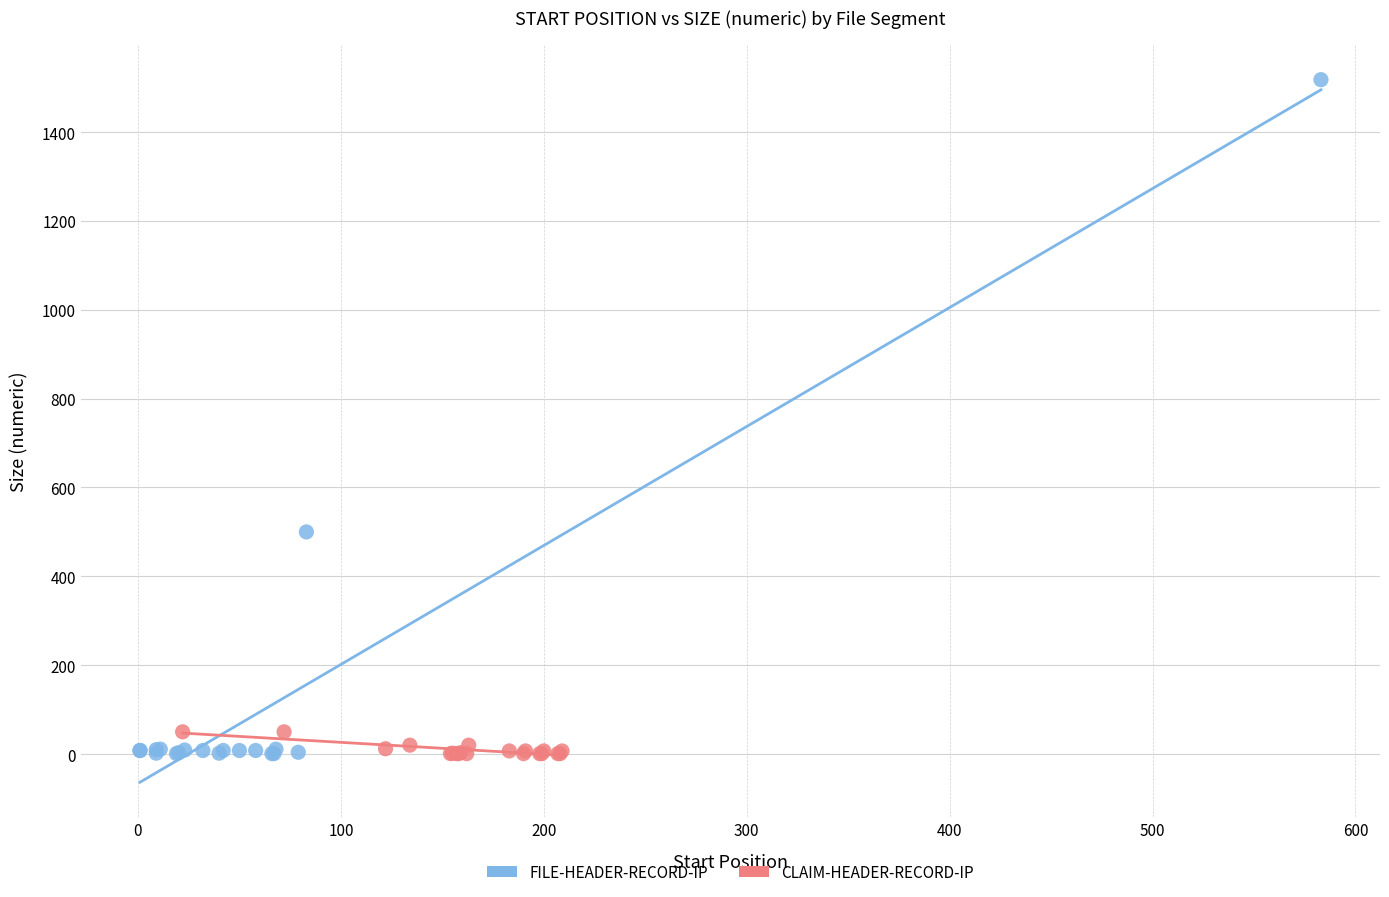

Which series reaches the maximum Y coordinate?

FILE-HEADER-RECORD-IP